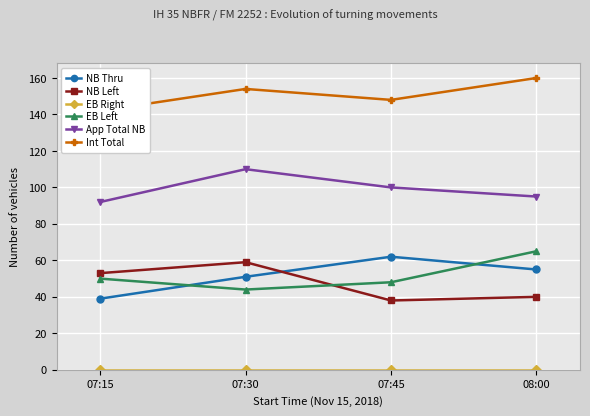

How many lines are shown in the chart?

6